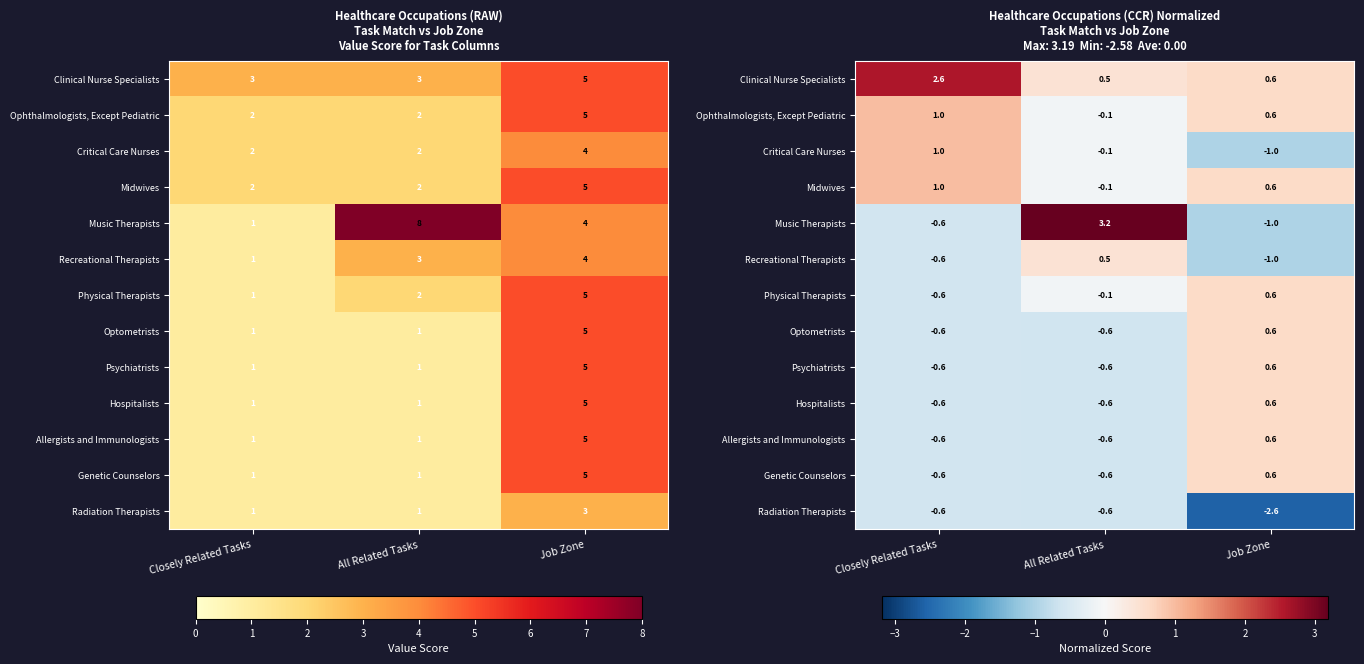

How many positive values does the Critical Care Nurses series have?

1